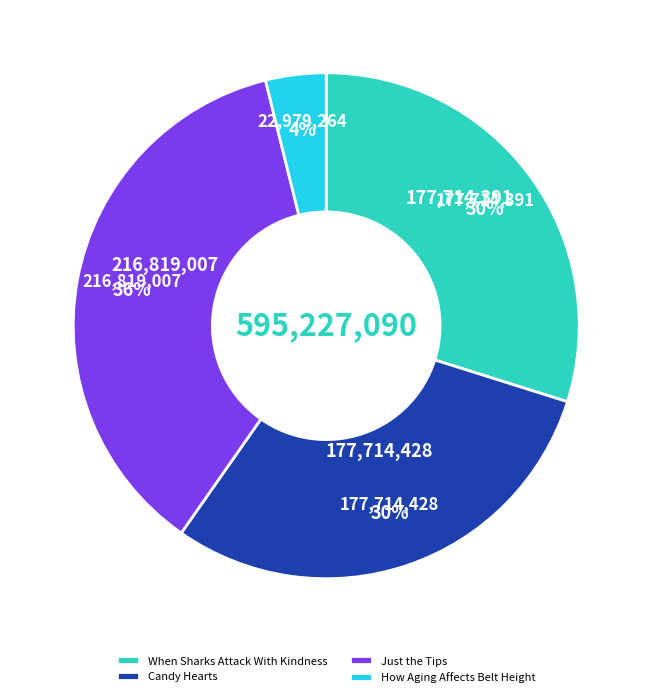

Do Candy Hearts and Just the Tips together represent more than half of the pie?

Yes